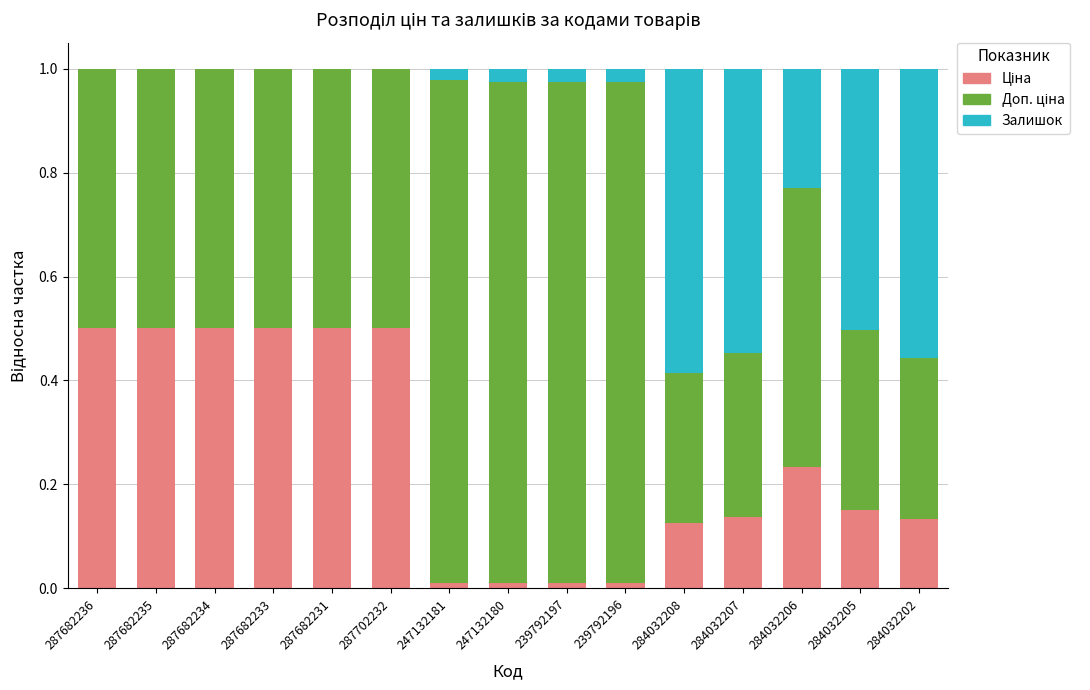

Does the chart contain stacked bars?

Yes